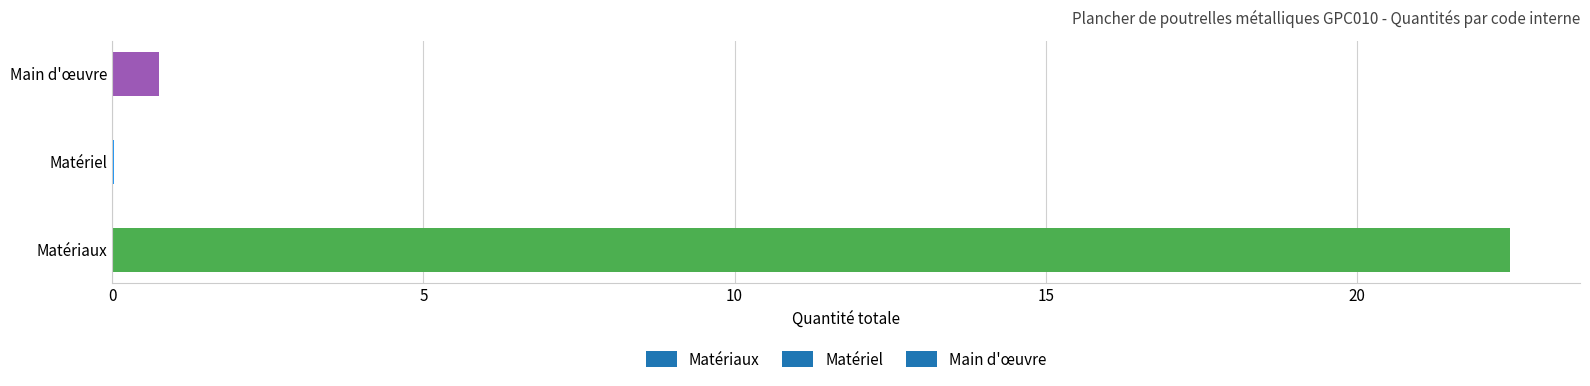

What is the sum of all values?

23.2